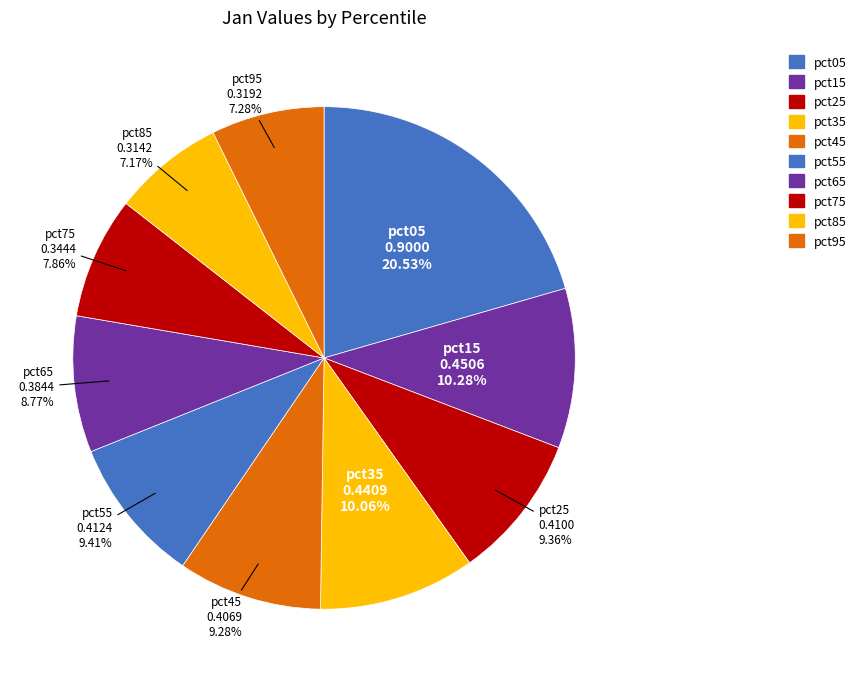

Which has a higher value, pct65 or pct45?

pct45